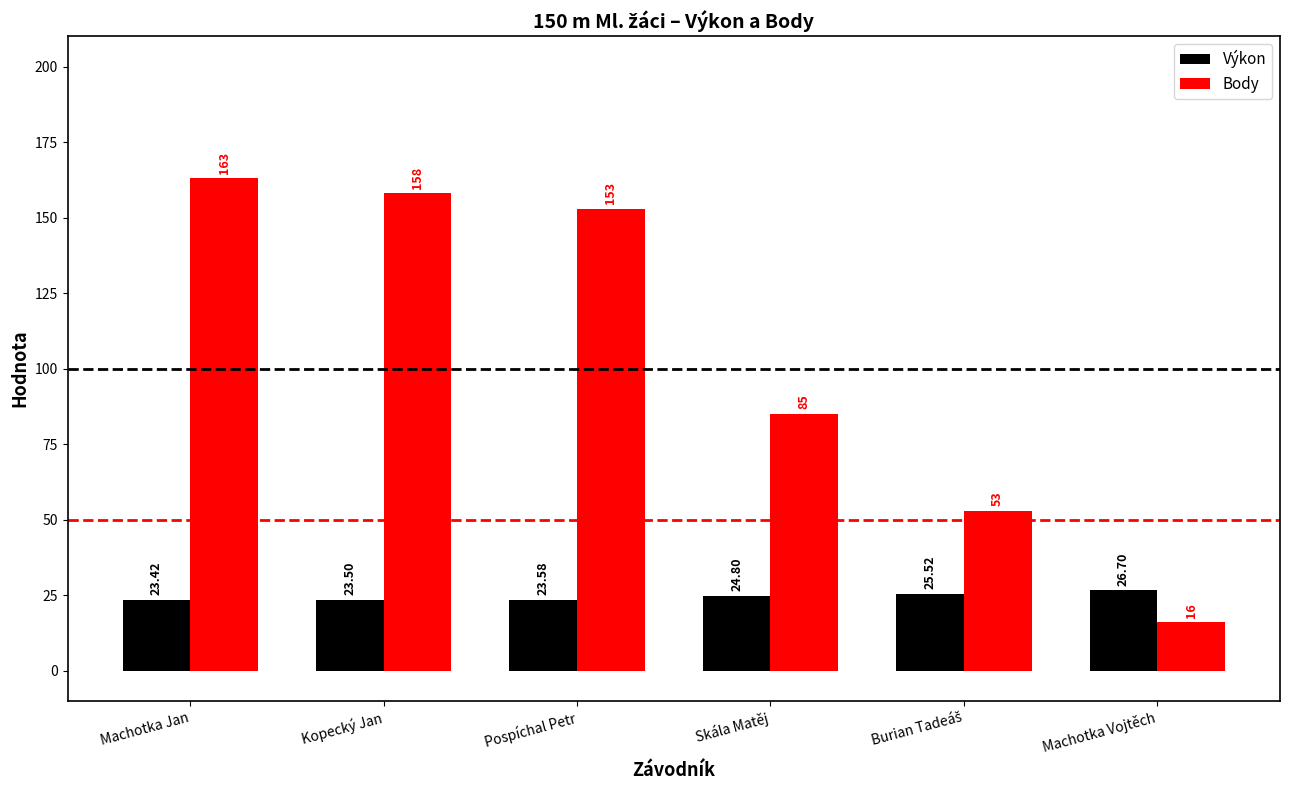

How many bars are there in total?

12